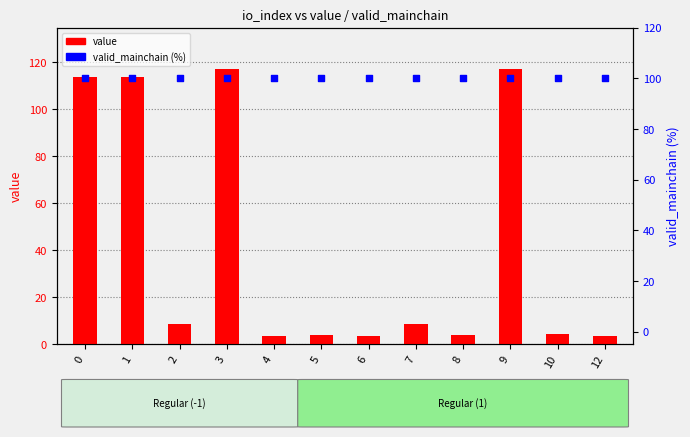

Which series has the largest total across all categories?

valid_mainchain (%)